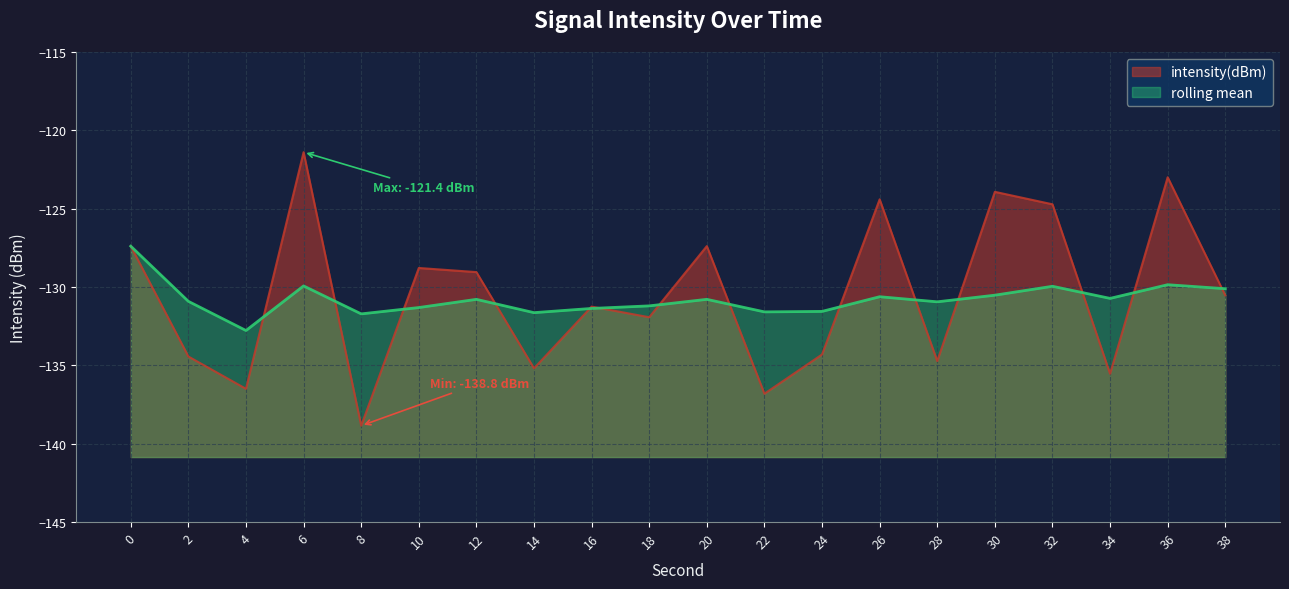

How many values exceed -130?

9